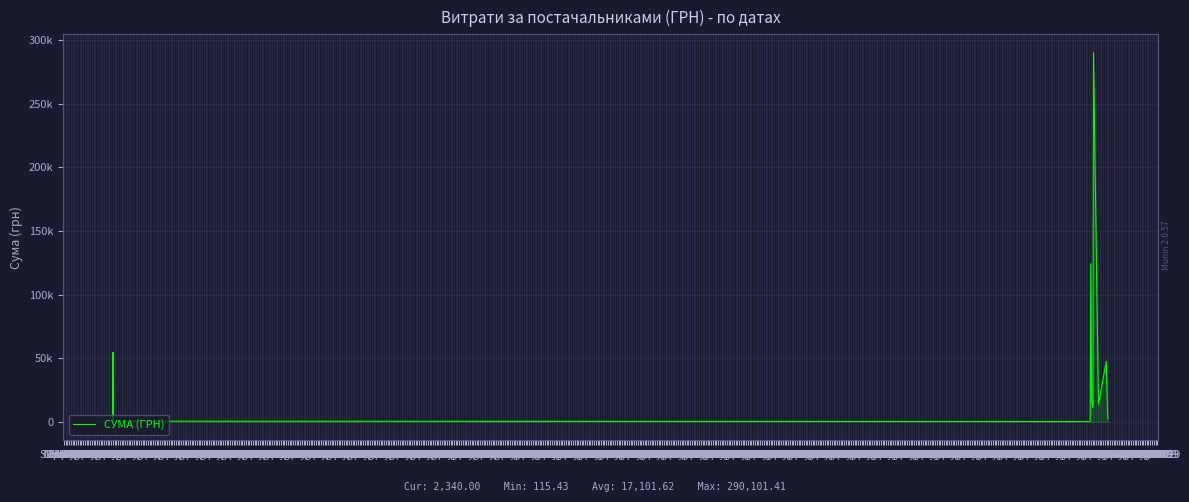

What is the ratio of the value at Oct 1968 to the value at Dec 1970?

0.1